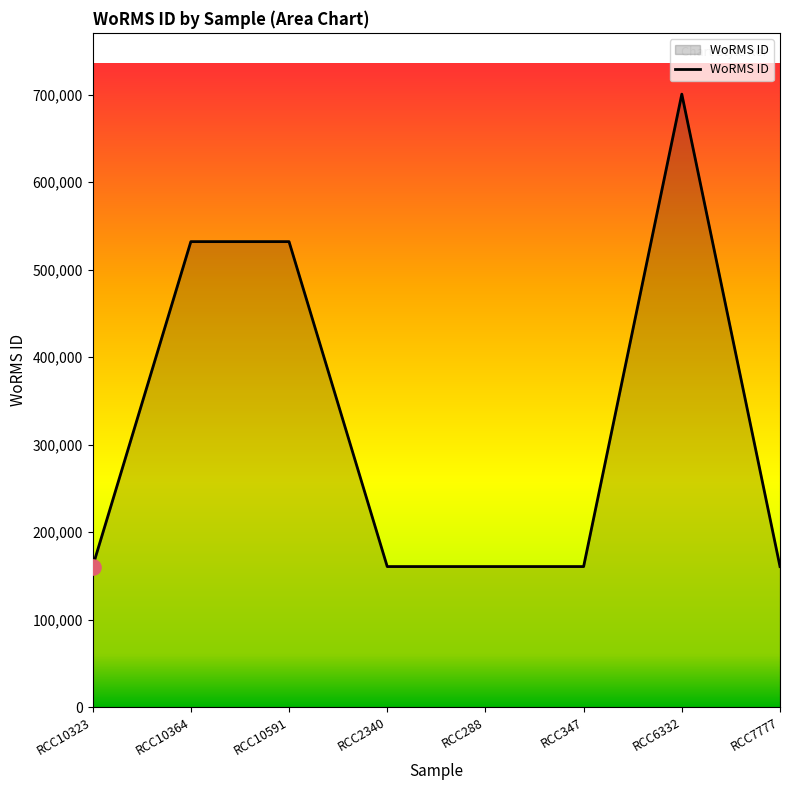

Between RCC6332 and RCC2340, which is larger?

RCC6332